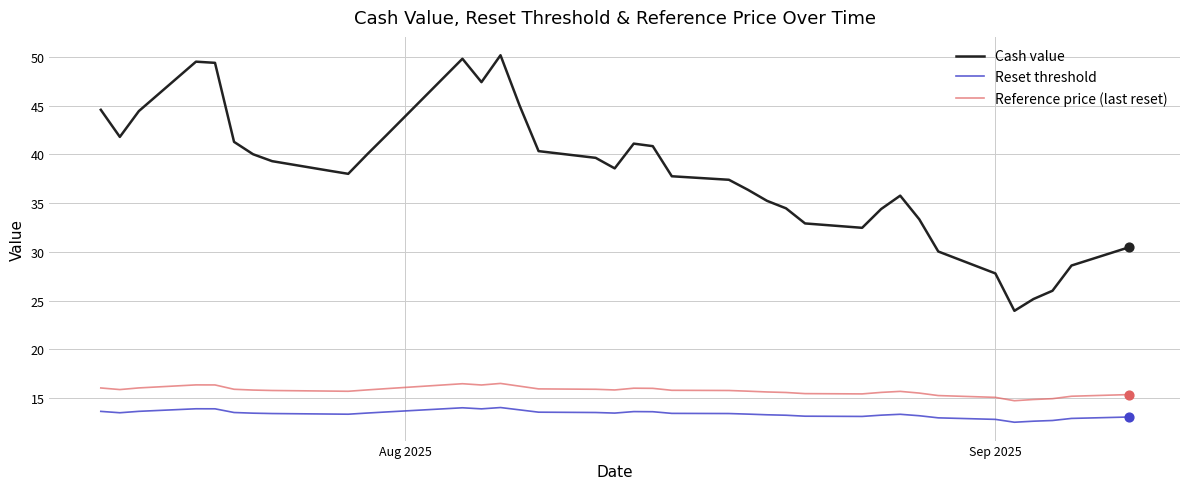

True or false: Reference price (last reset) and Cash value cross at least once.

False